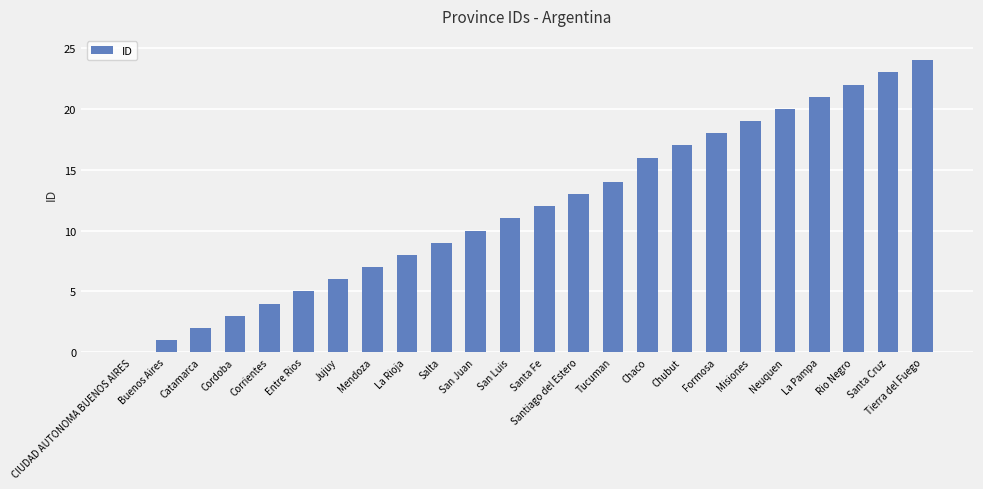

What is the sum of the values at Chubut and Misiones?

36